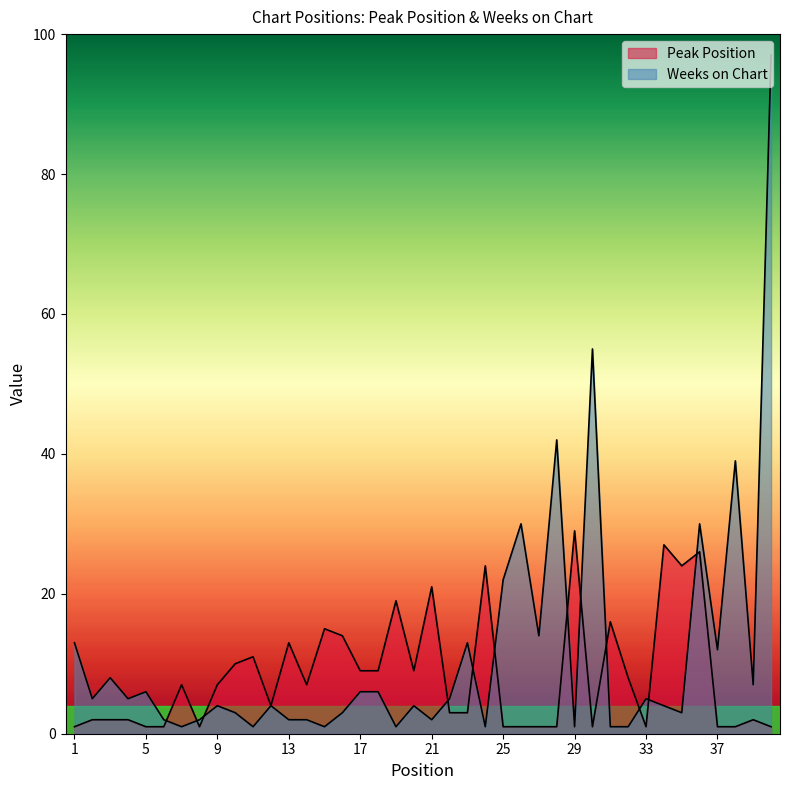

What is the sum of the Weeks on Chart values at 33 and 34?

9